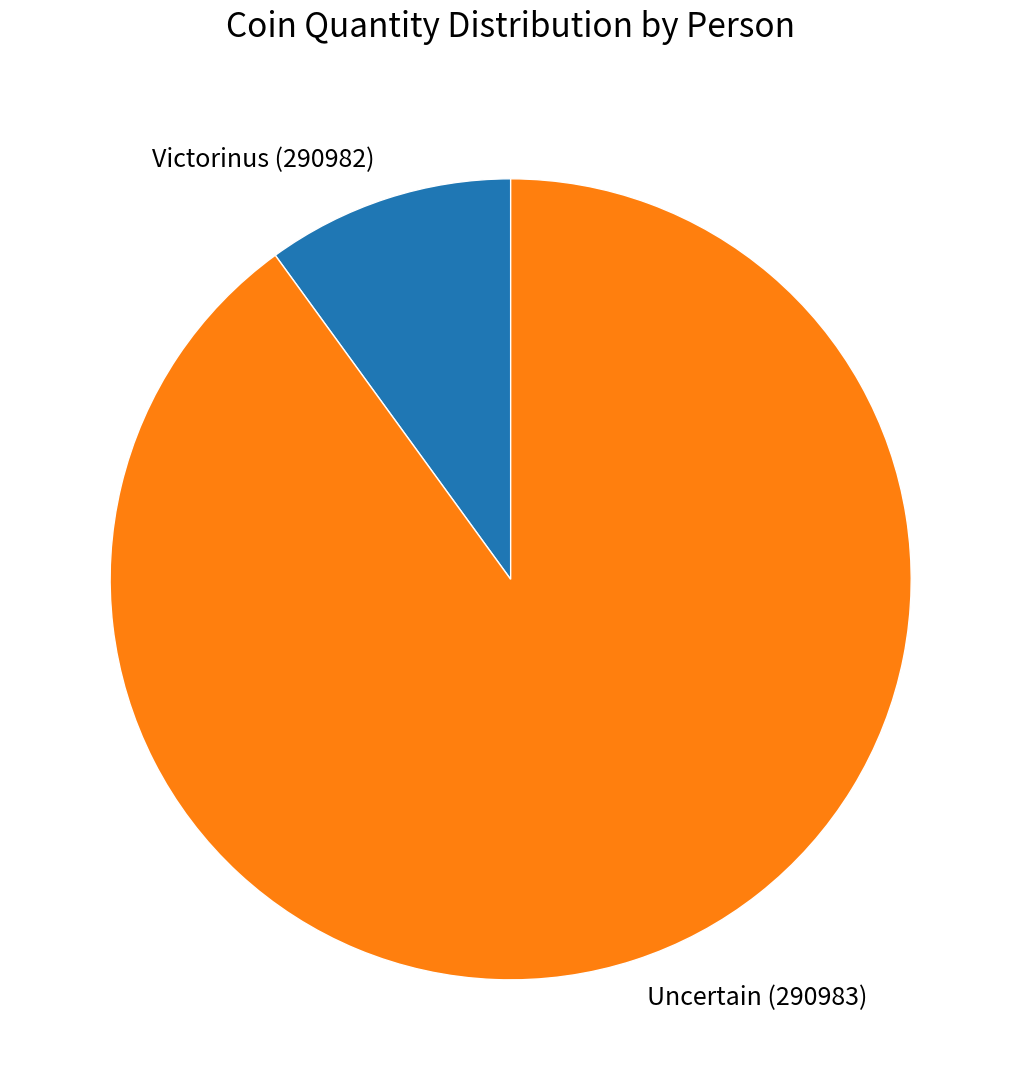

Which has a higher value, Uncertain (290983) or Victorinus (290982)?

Uncertain (290983)